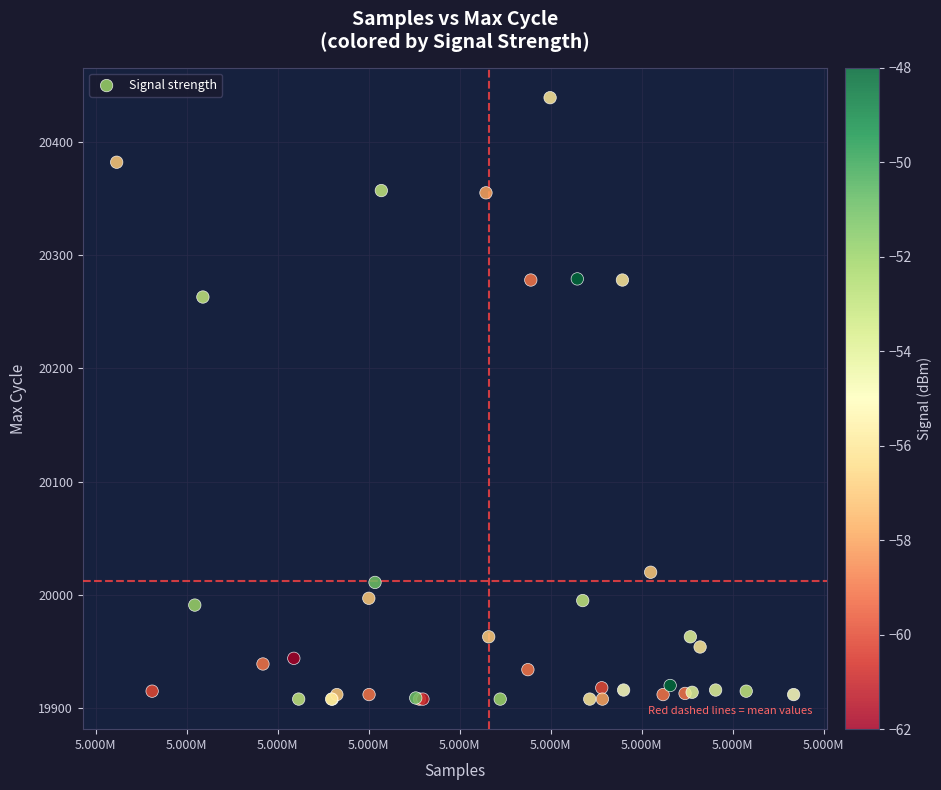

What Y value in the scatter plot is closest to 20173?

20263